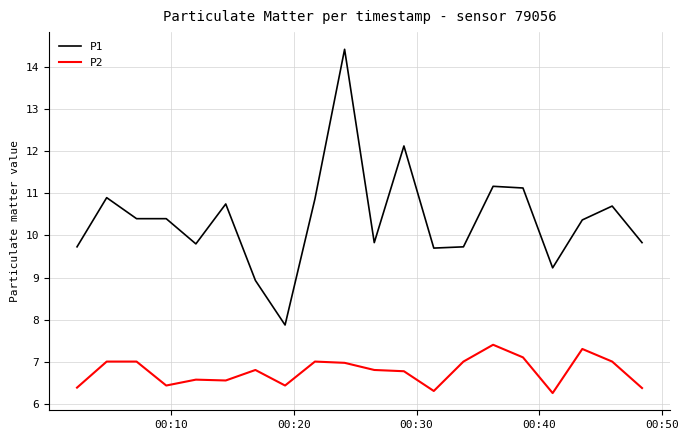

True or false: P2 and P1 intersect in this chart.

False